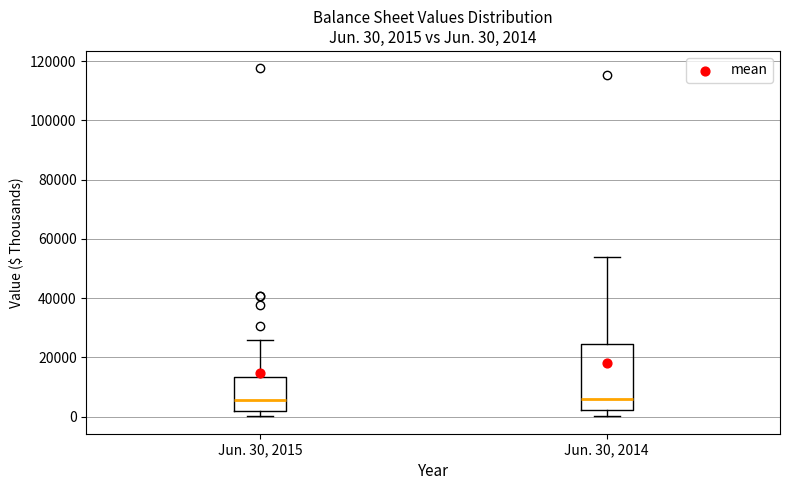

Which box is the tallest, from its lower edge to its upper edge?

Jun. 30, 2014